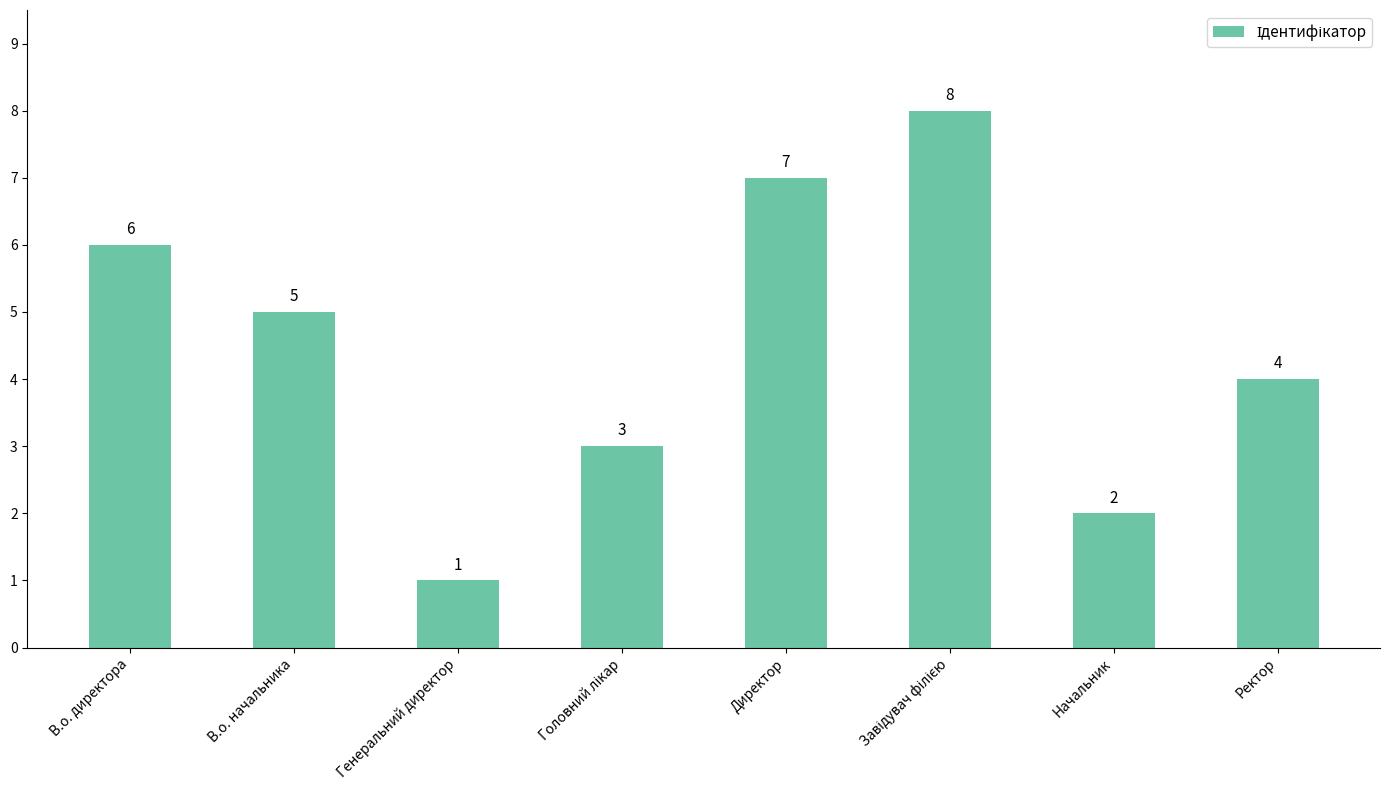

How many bars are there in total?

8